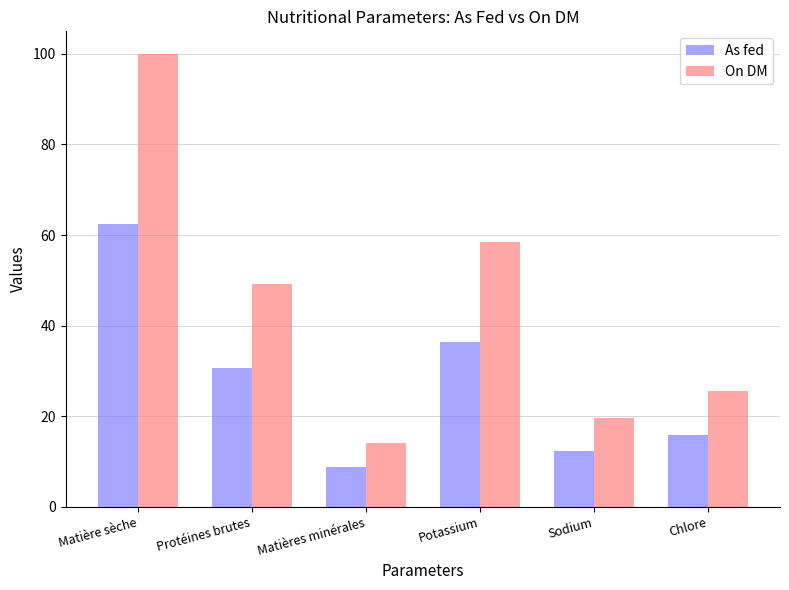

Reading left to right, transcribe all the data shown in this chart.

As fed: Matière sèche=62.4	Protéines brutes=30.7	Matières minérales=8.8	Potassium=36.4	Sodium=12.2	Chlore=15.9
On DM: Matière sèche=100.0	Protéines brutes=49.2	Matières minérales=14.1	Potassium=58.4	Sodium=19.6	Chlore=25.5